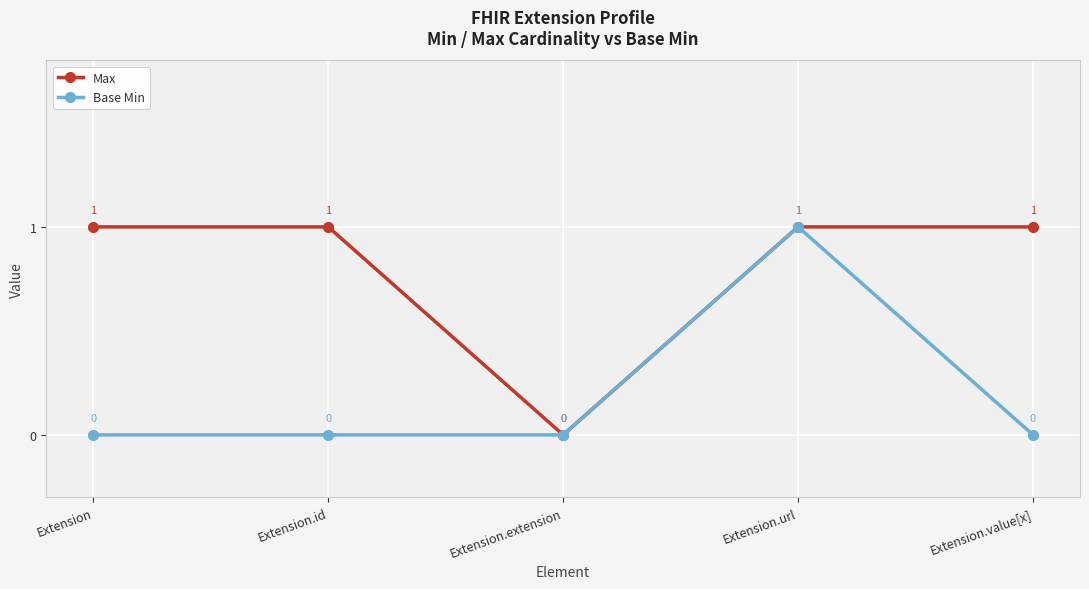

Which series has the largest total across all categories?

Max